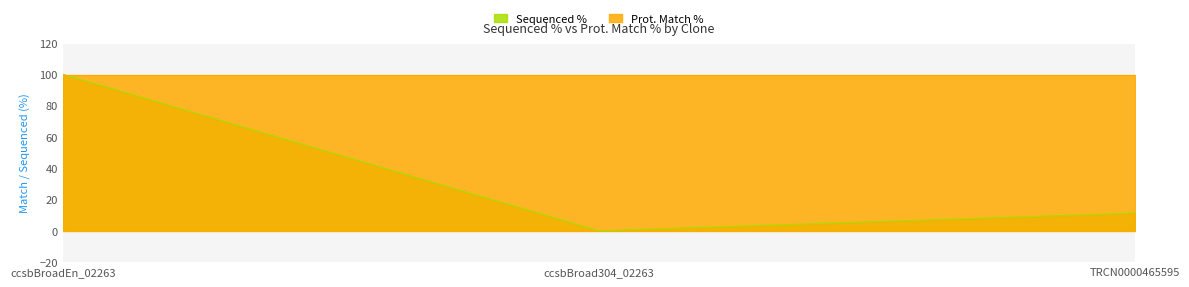

How many values are below 11?

1